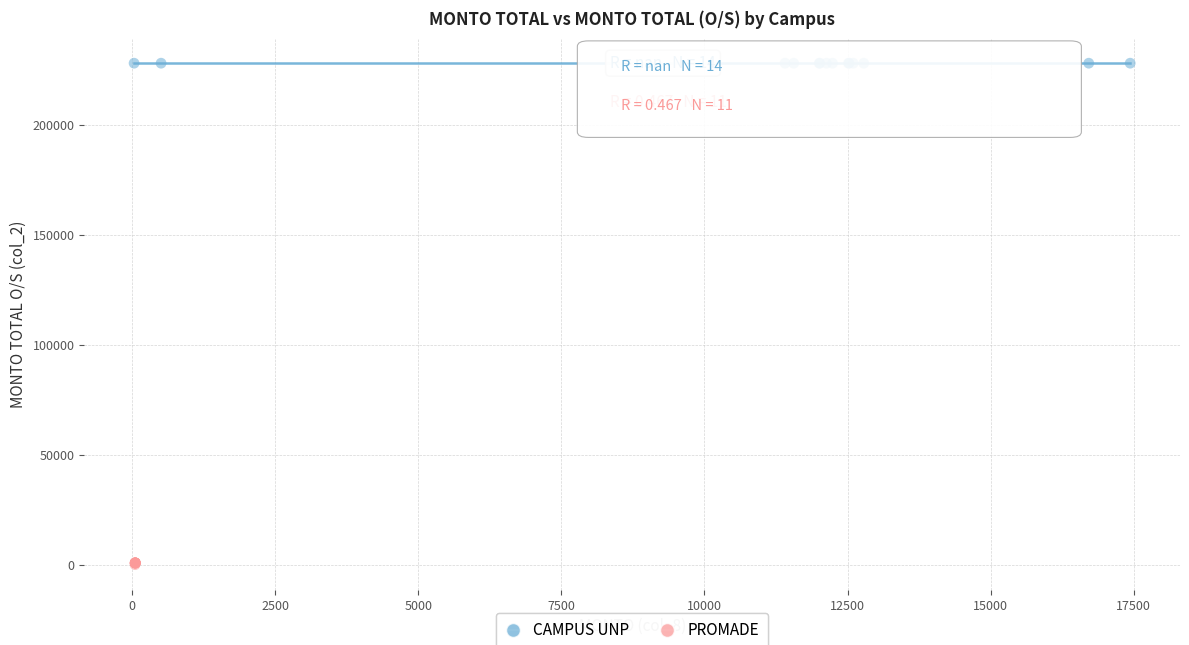

Which series contains the lowest Y value?

PROMADE